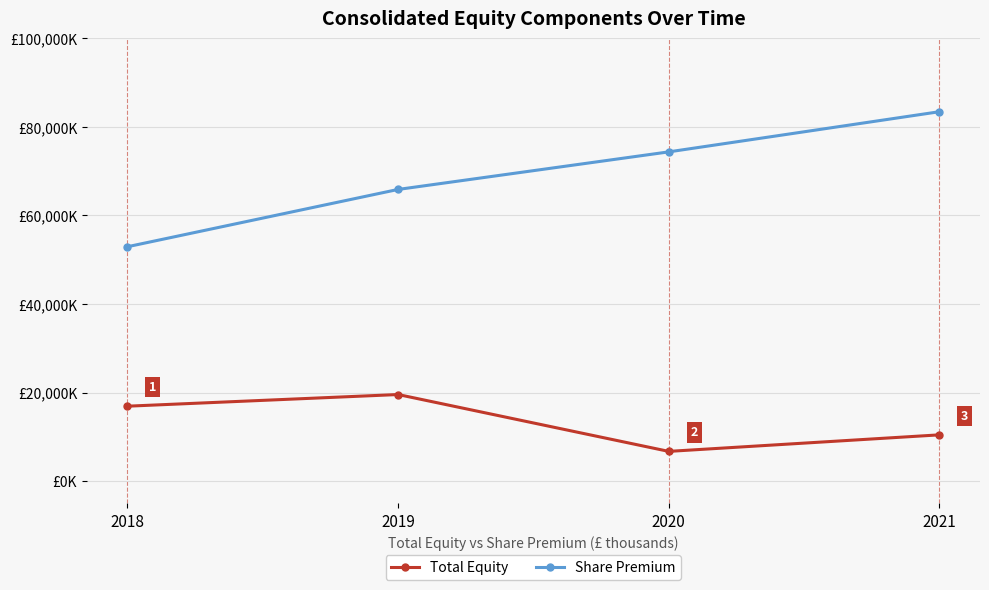

At which category does Total Equity reach its first local valley?

2020